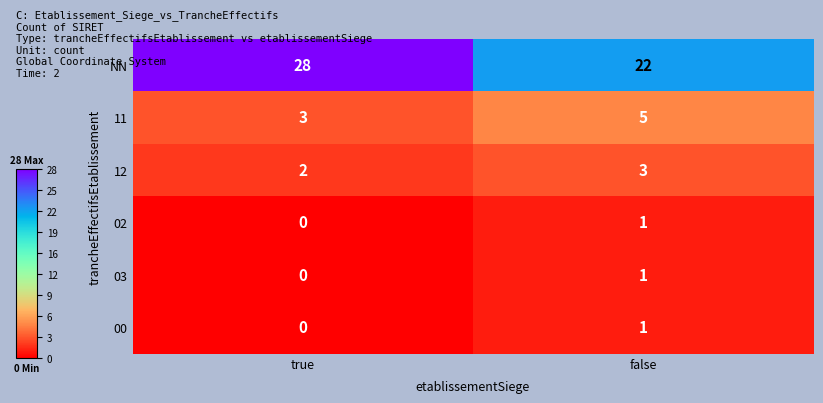

At which label is 12 closest to 2?

true